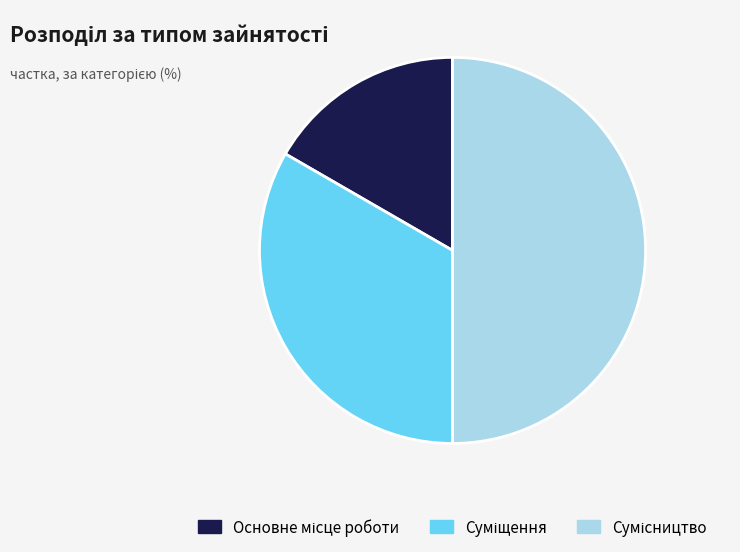

How many slices are in this pie chart?

3